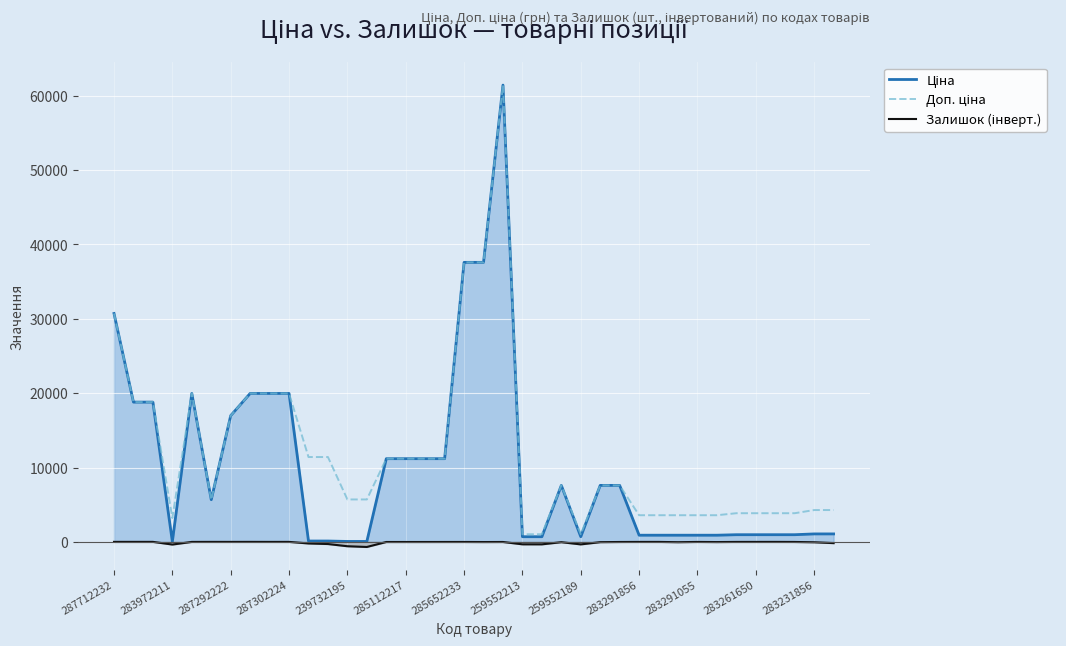

Where does the Ціна series first go above 5673?

287712232